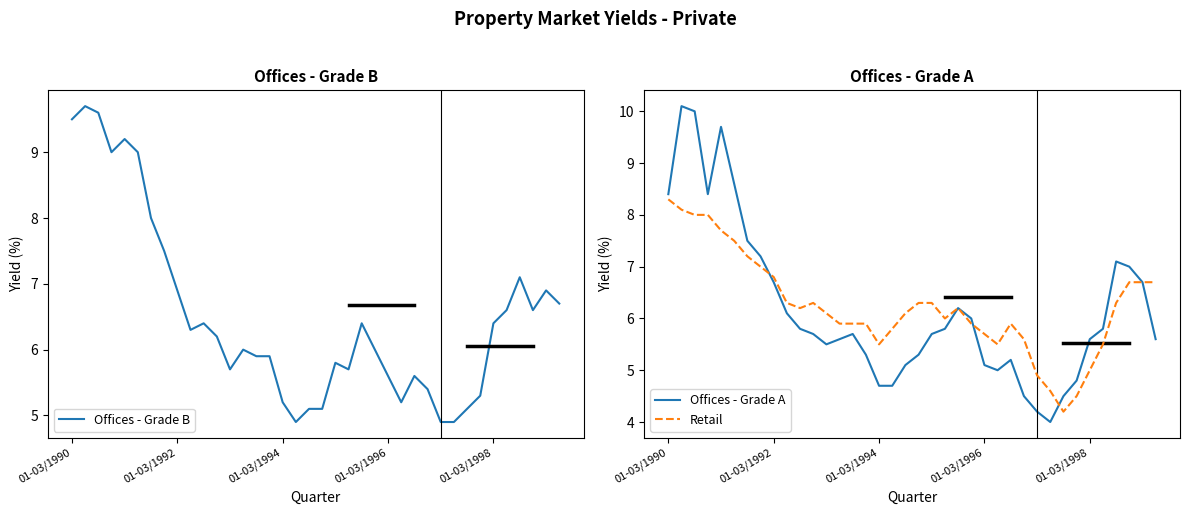

Where does the Retail series first go above 6?

01-03/1990